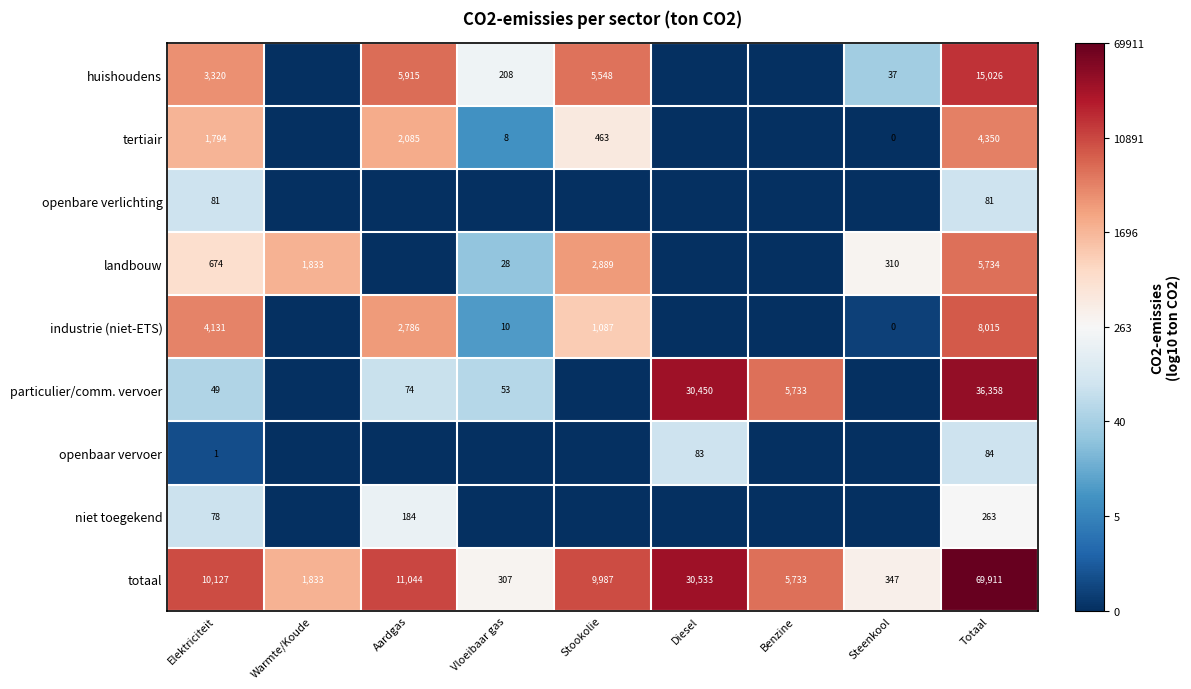

At how many categories does at least one series exceed 2?

9